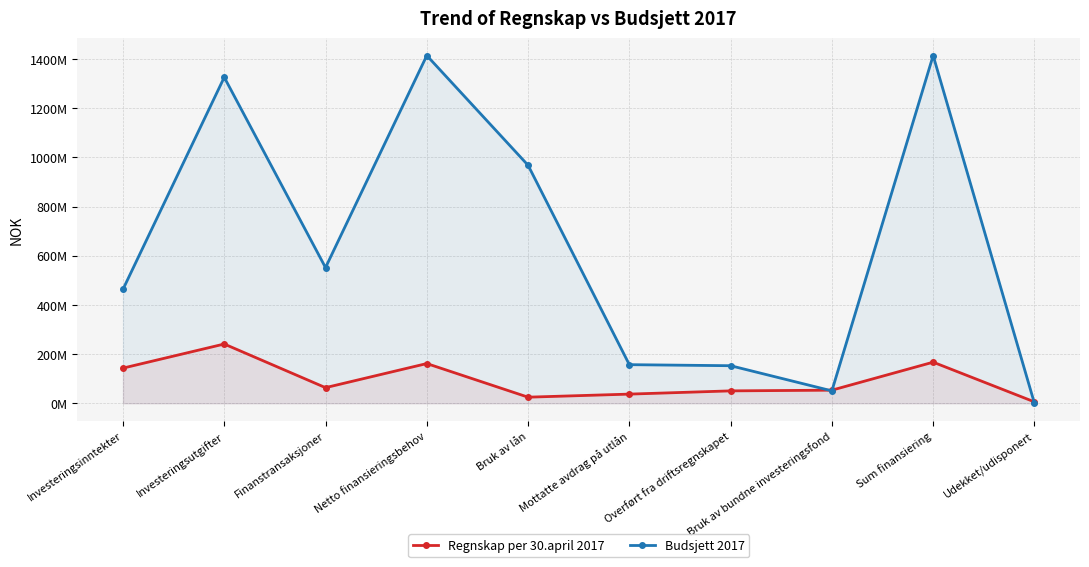

Where is Regnskap per 30.april 2017 nearest to the value 123294280?

Investeringsinntekter